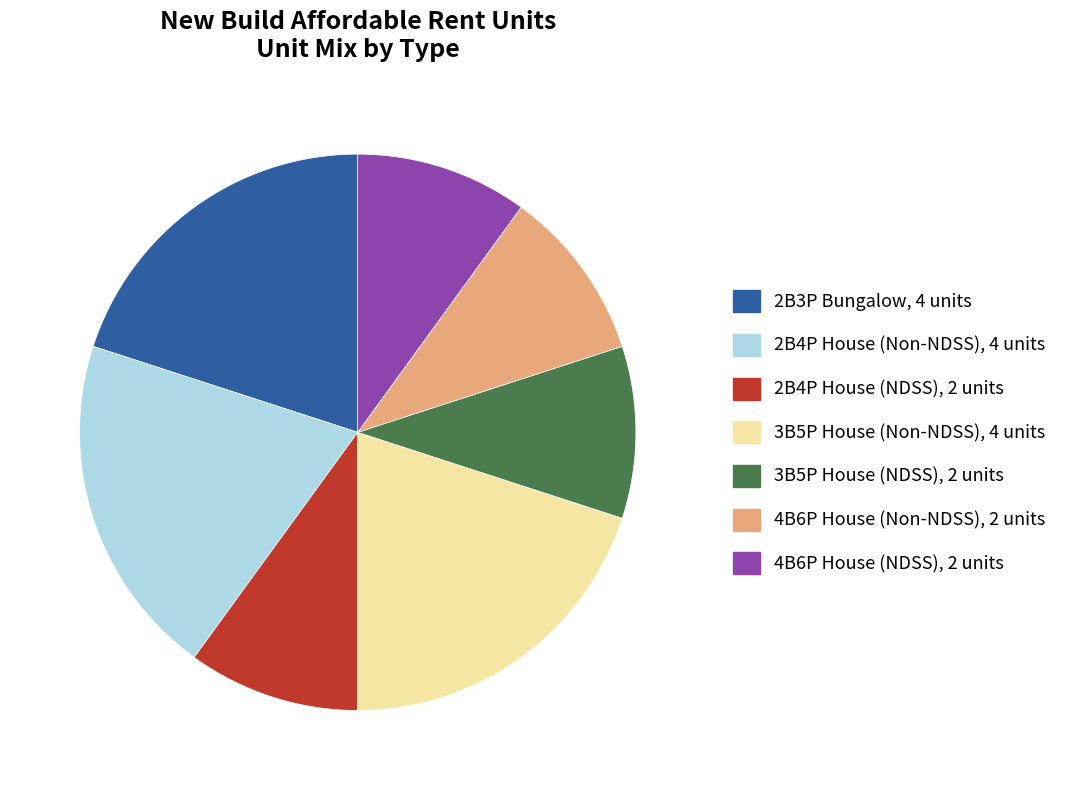

Is there a majority slice in this chart?

No